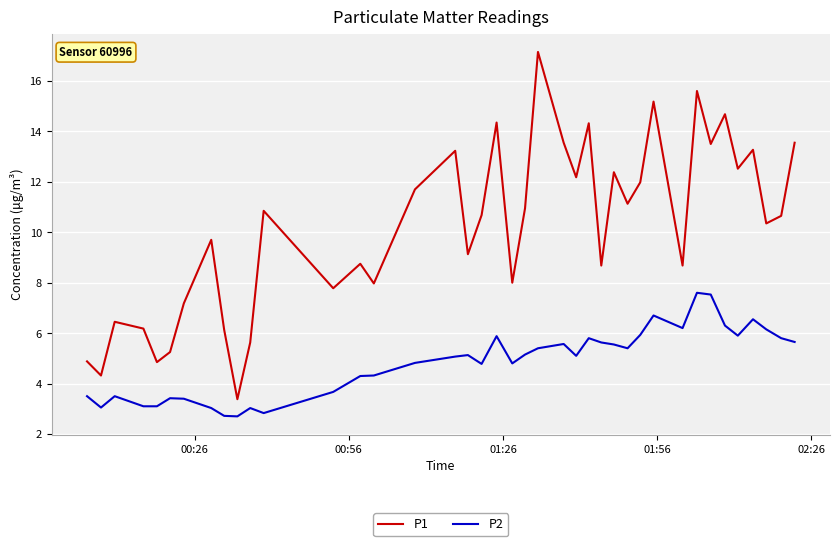

What is the difference between the maximum and minimum values in the P1 series?

13.8